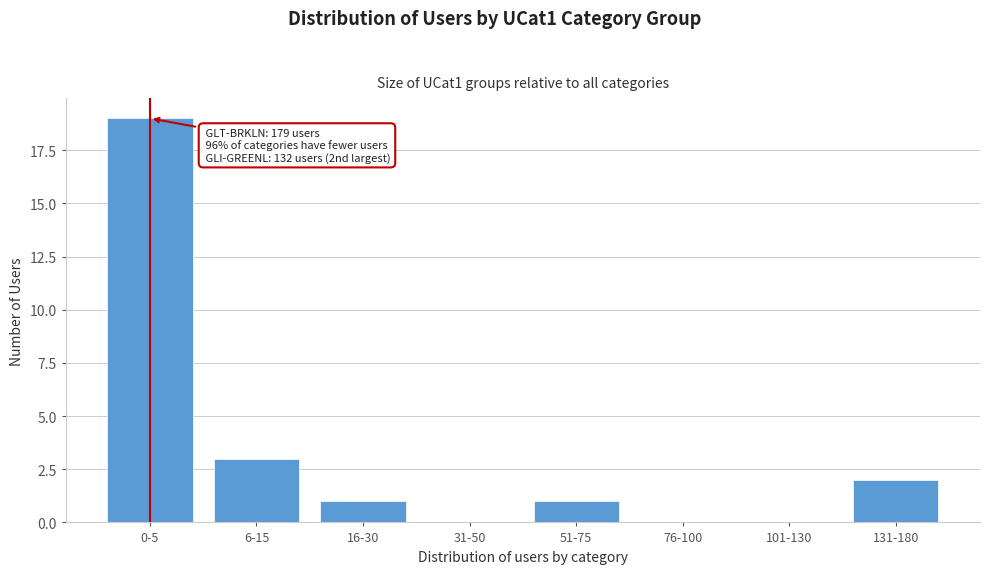

Reading right to left, extract all data points from this chart.

131-180=2	101-130=0	76-100=0	51-75=1	31-50=0	16-30=1	6-15=3	0-5=19